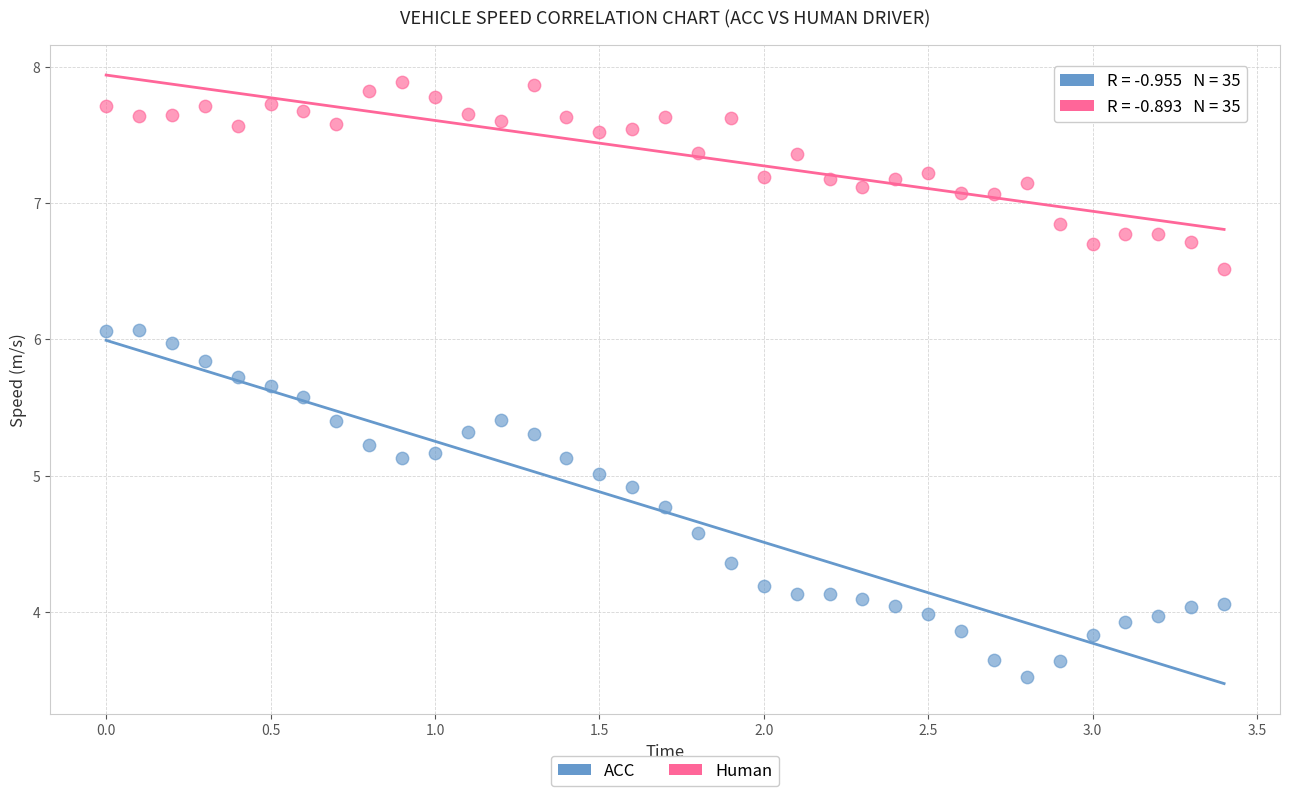

Which series has the widest spread of Y values?

ACC